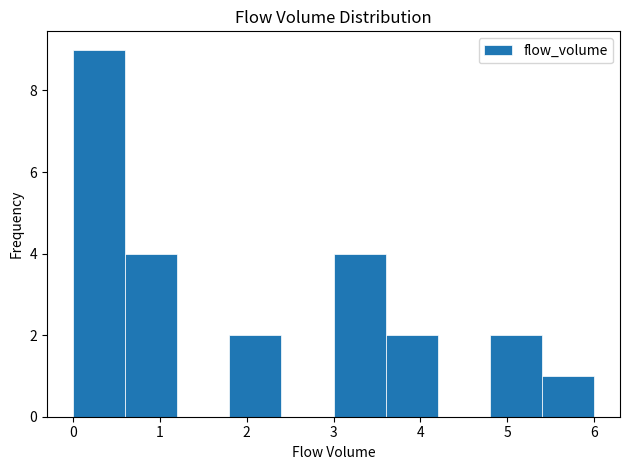

Which range on the x-axis has the tallest bar?

0.0 to 0.6